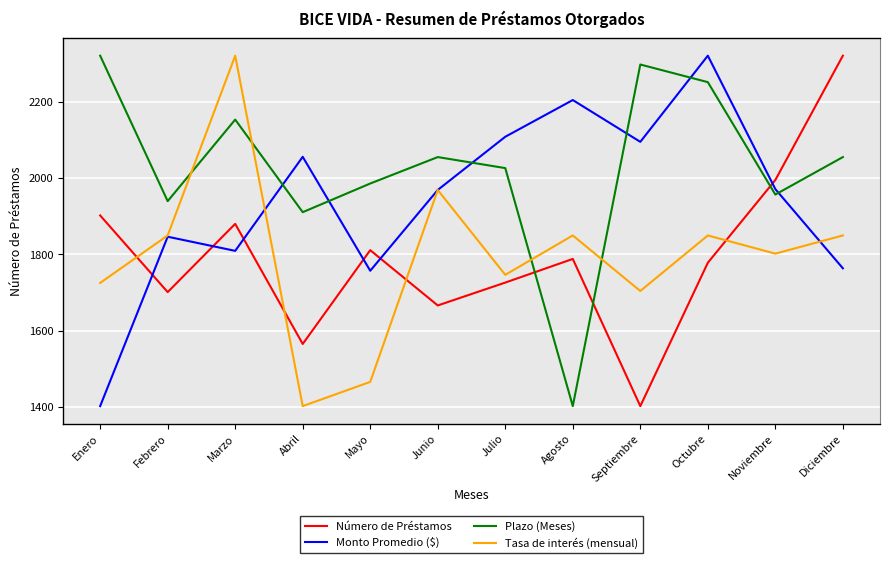

List the series in order of their peak value, highest first.

Monto Promedio ($), Número de Préstamos, Plazo (Meses), Tasa de interés (mensual)